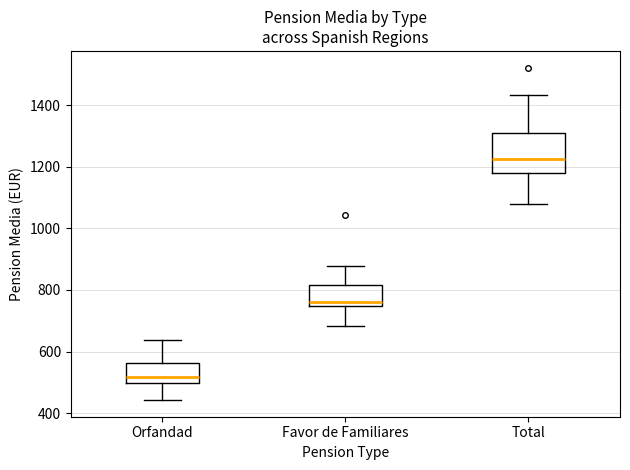

Which box has the lowest median line?

Orfandad